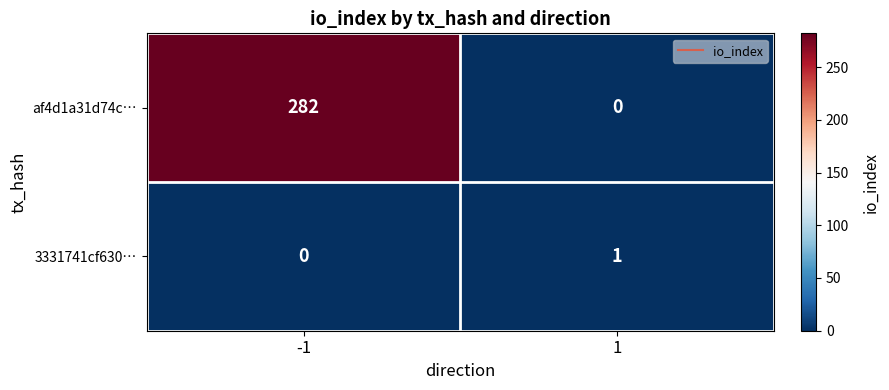

At which category is the sum across all series the highest?

-1